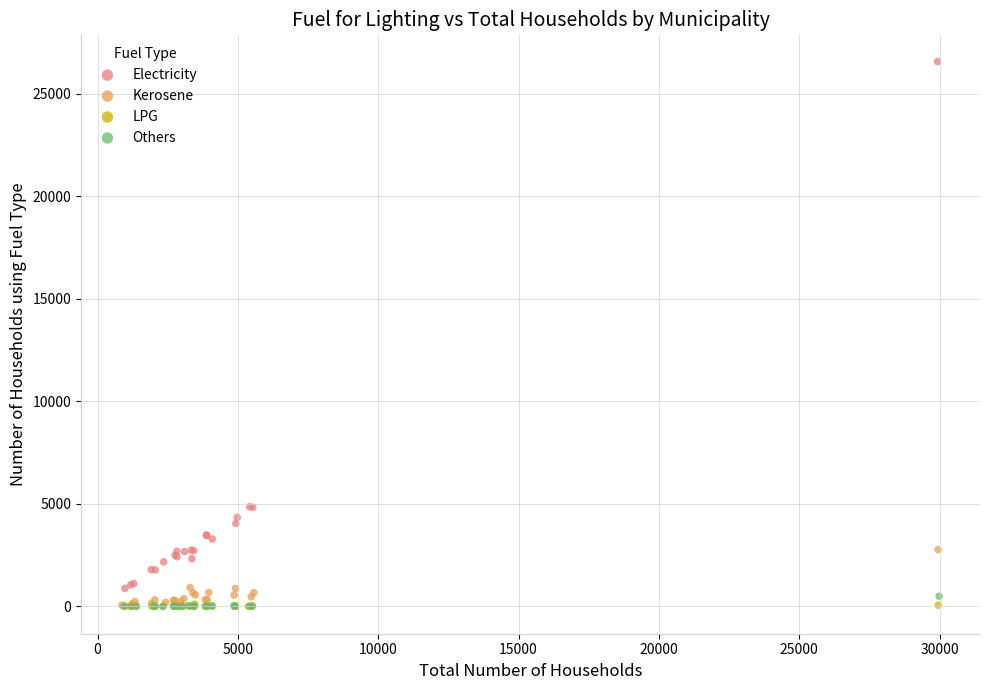

Which series has the widest spread of Y values?

Electricity